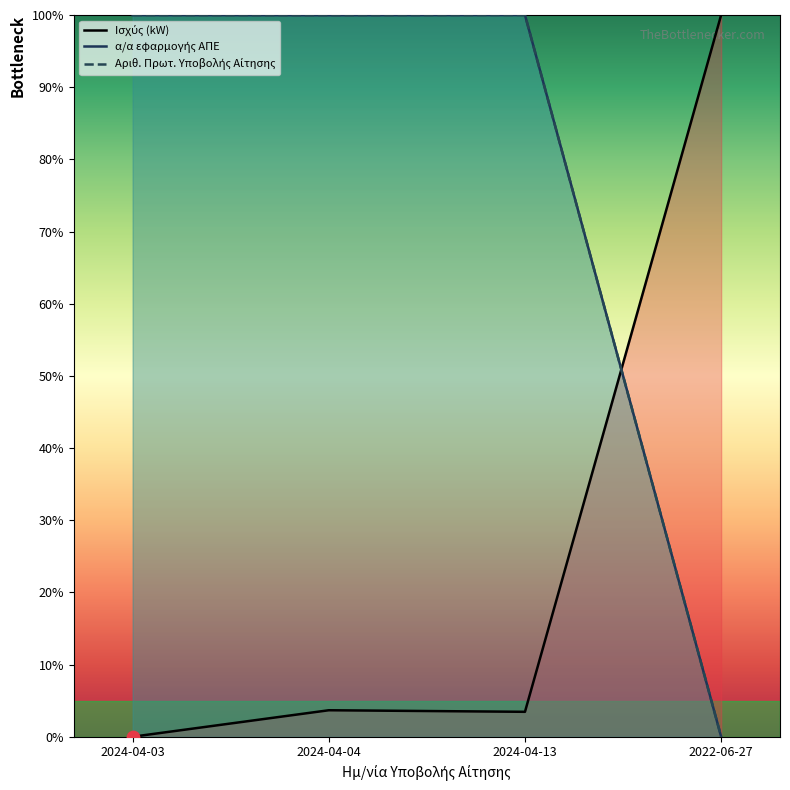

What are all the series names shown in the legend?

Ισχύς (kW), α/α εφαρμογής ΑΠΕ, Αριθ. Πρωτ. Υποβολής Αίτησης